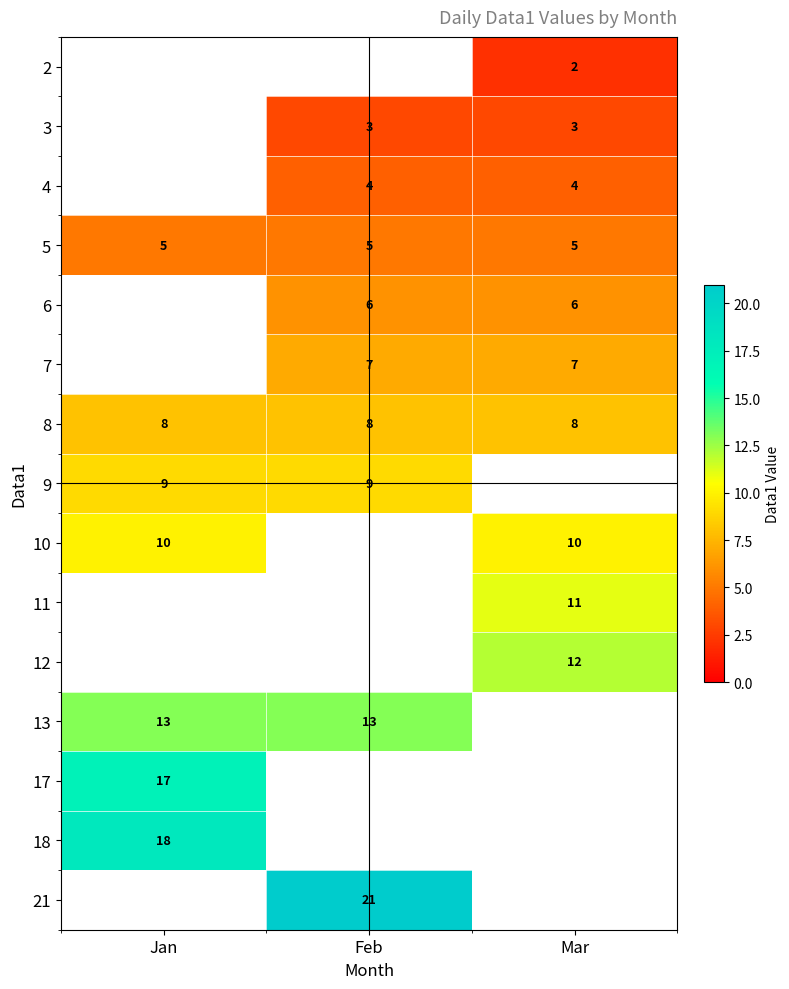

What is the maximum value shown in the chart?

21.0